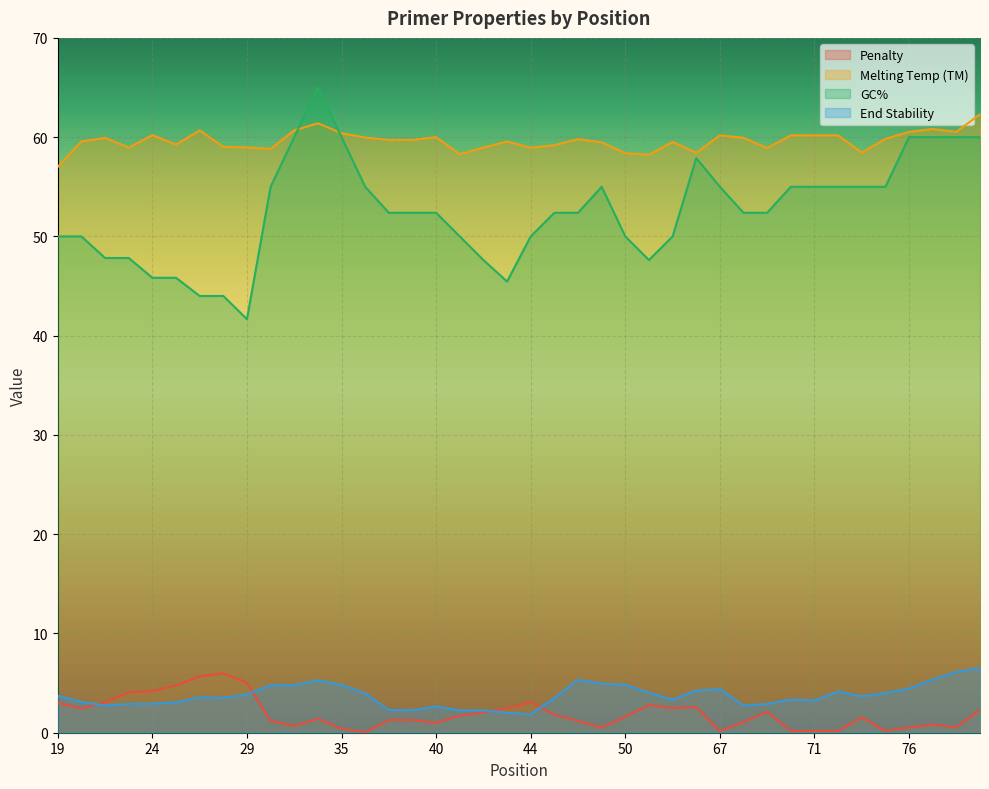

How many lines are shown in the chart?

4